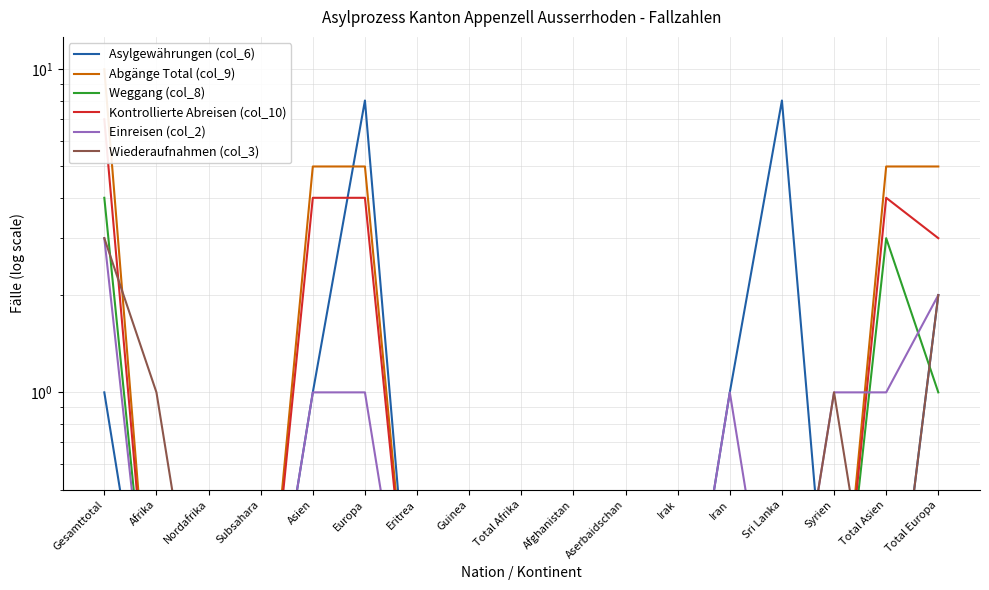

What is the average value of the Wiederaufnahmen (col_3) series?

0.5